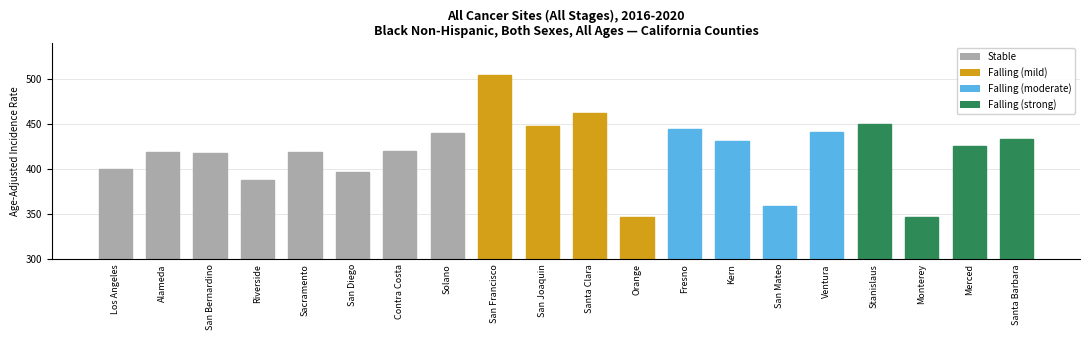

What position from the right is San Diego?

15